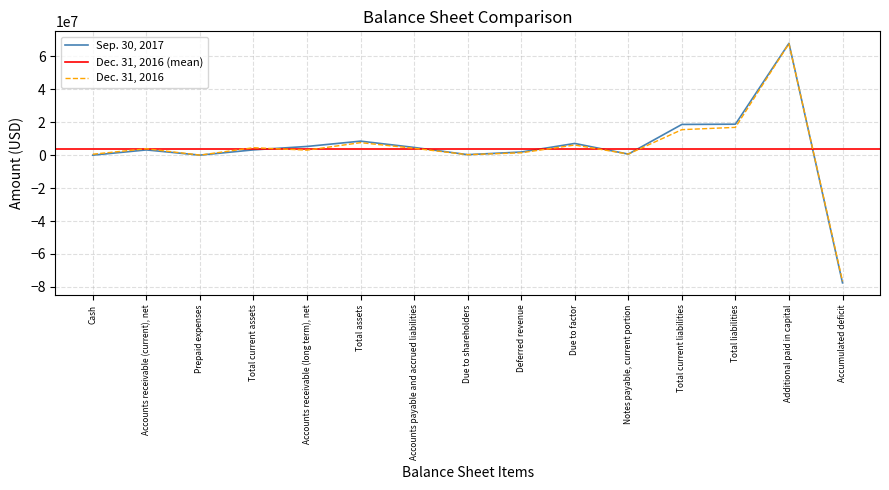

At which category is the sum across all series the highest?

Additional paid in capital